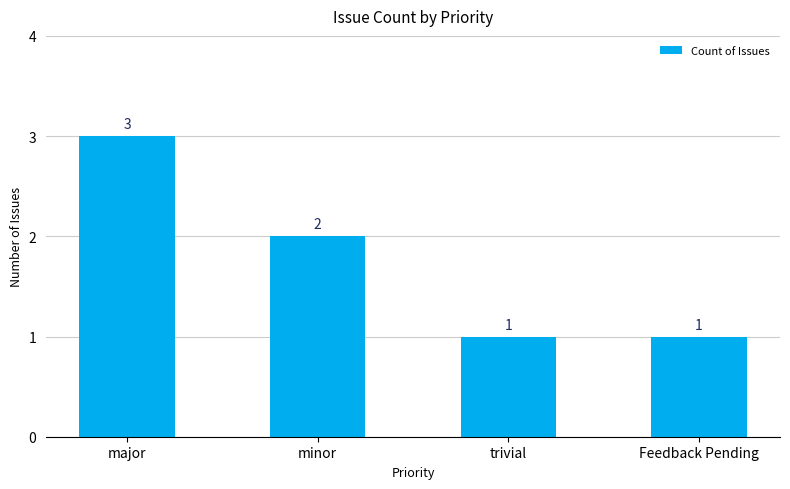

Which label corresponds to the largest value in the chart?

major